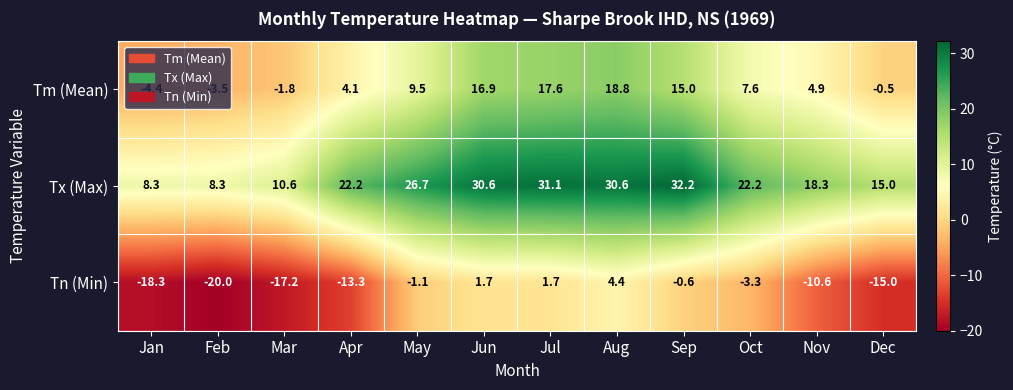

At Aug, list the series in order from largest to smallest.

Tx (Max), Tm (Mean), Tn (Min)